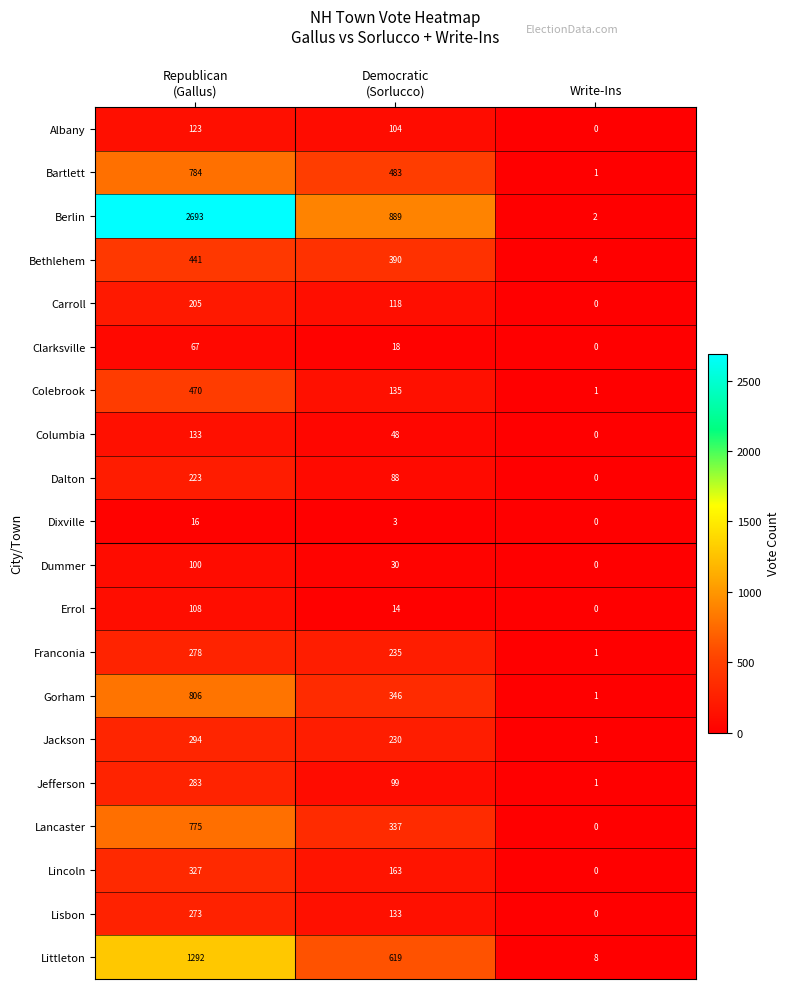

How many Bethlehem values are between 4 and 441?

3